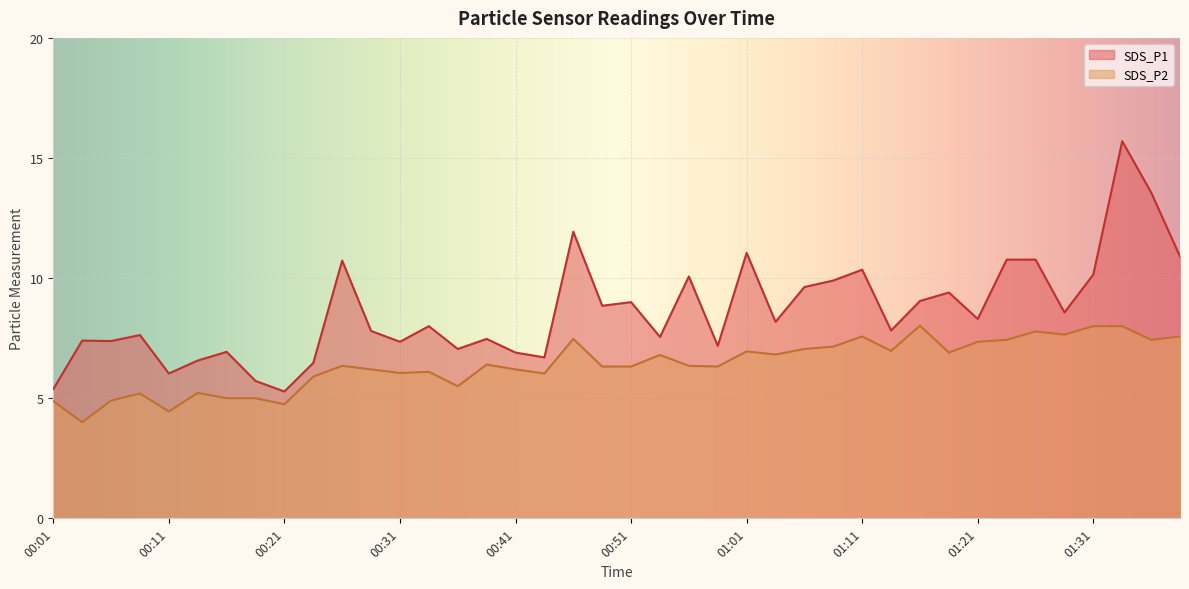

List the series in order of their peak value, highest first.

SDS_P1, SDS_P2